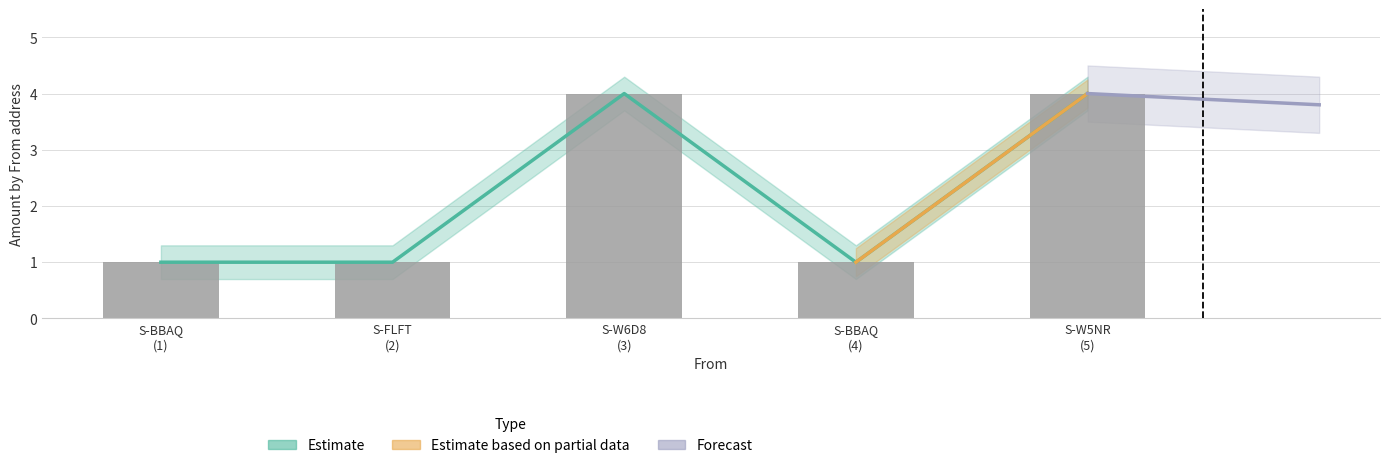

Which has a higher value, S-FLFT (2) or S-BBAQ (1)?

S-FLFT (2)